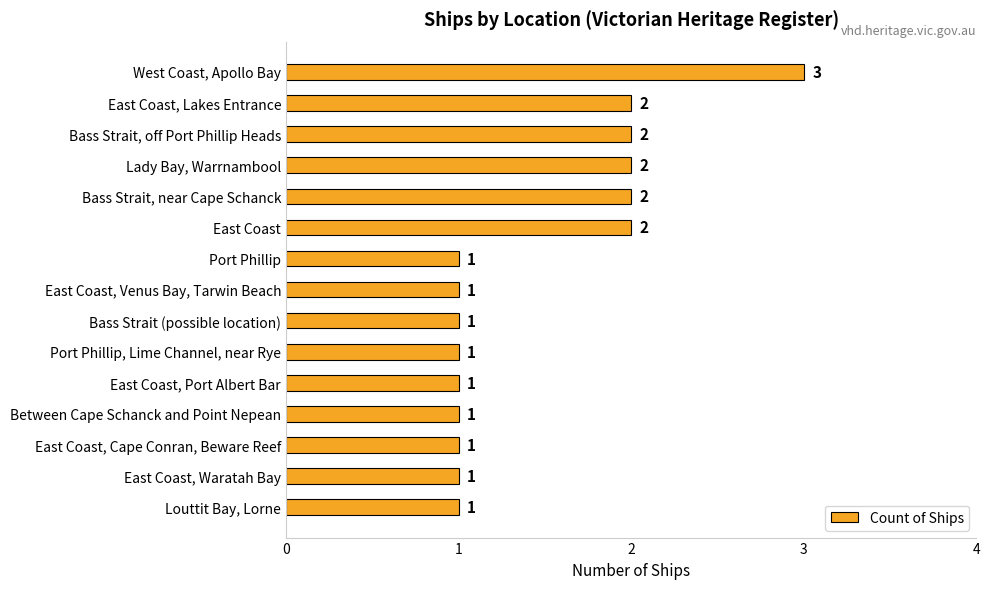

True or false: the data shows 0 at Bass Strait (possible location).

False